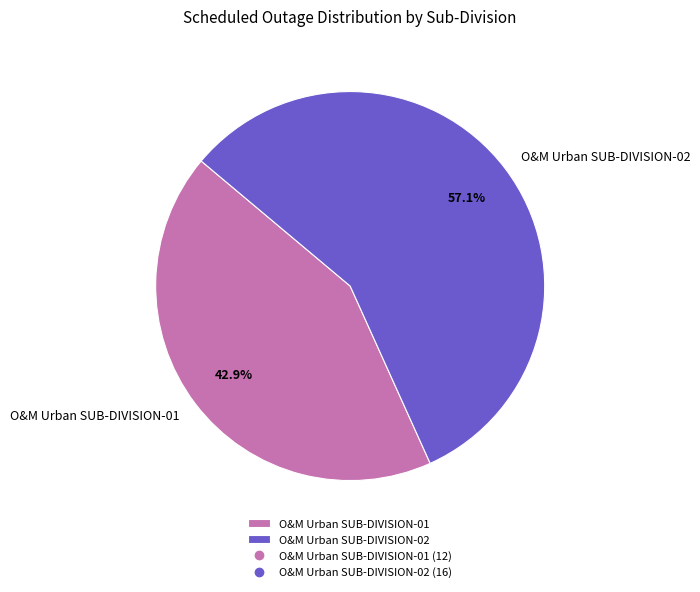

True or false: O&M Urban SUB-DIVISION-02 accounts for 57% of the total.

True